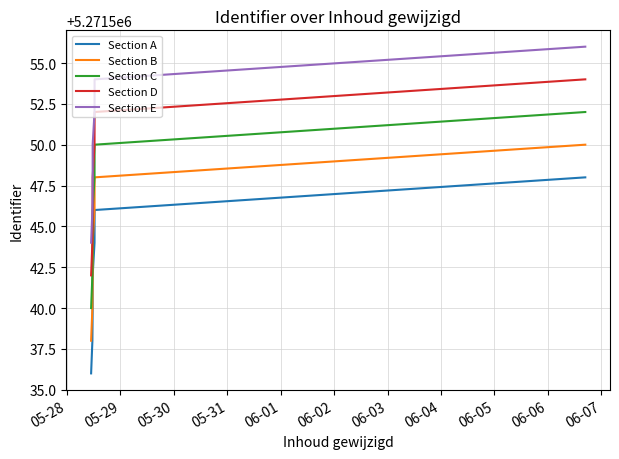

True or false: Section D has more than 2 interior local peaks.

False